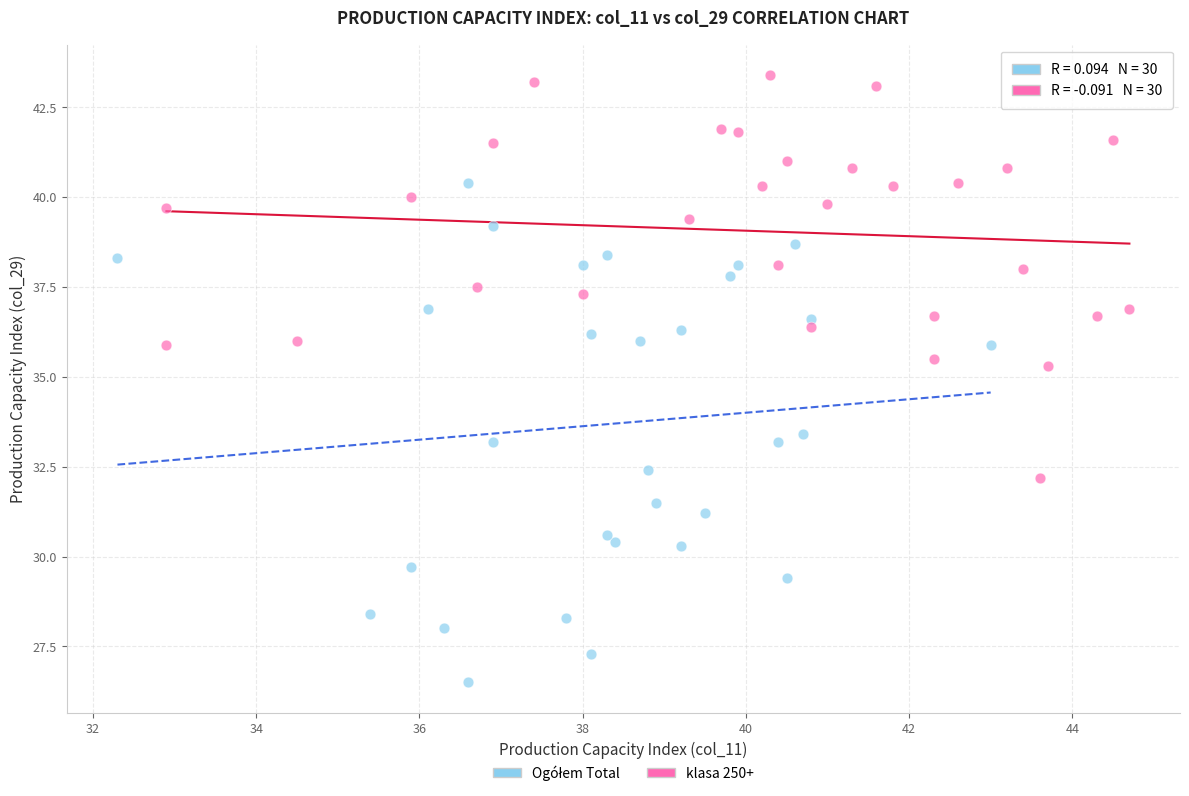

Which series reaches the maximum Y coordinate?

klasa 250+